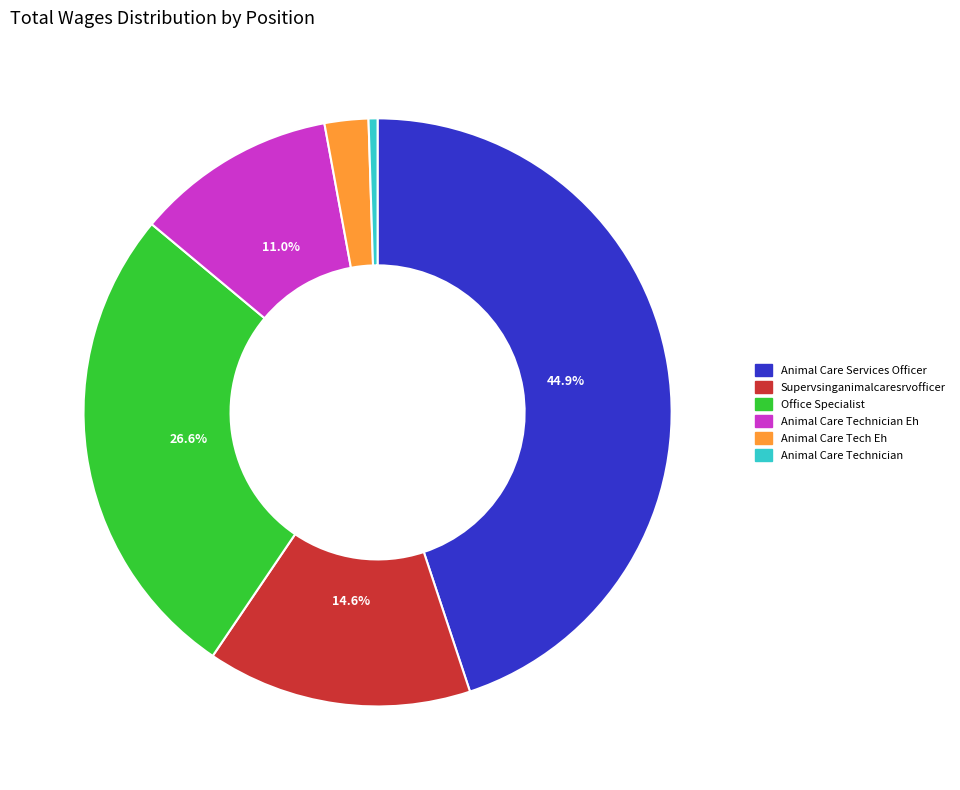

What is the smallest slice in the pie chart?

Animal Care Technician